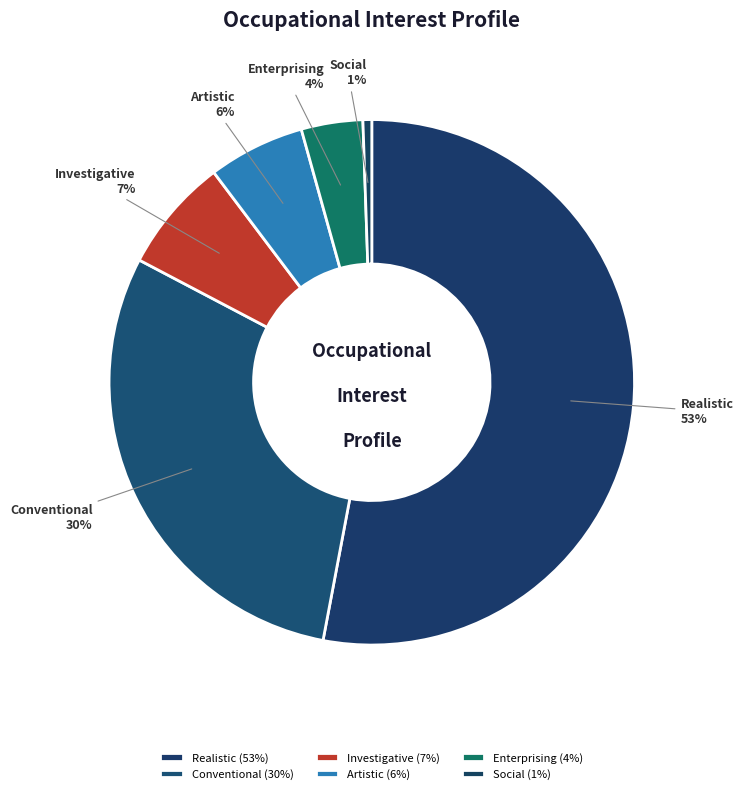

How many slices are in this pie chart?

6